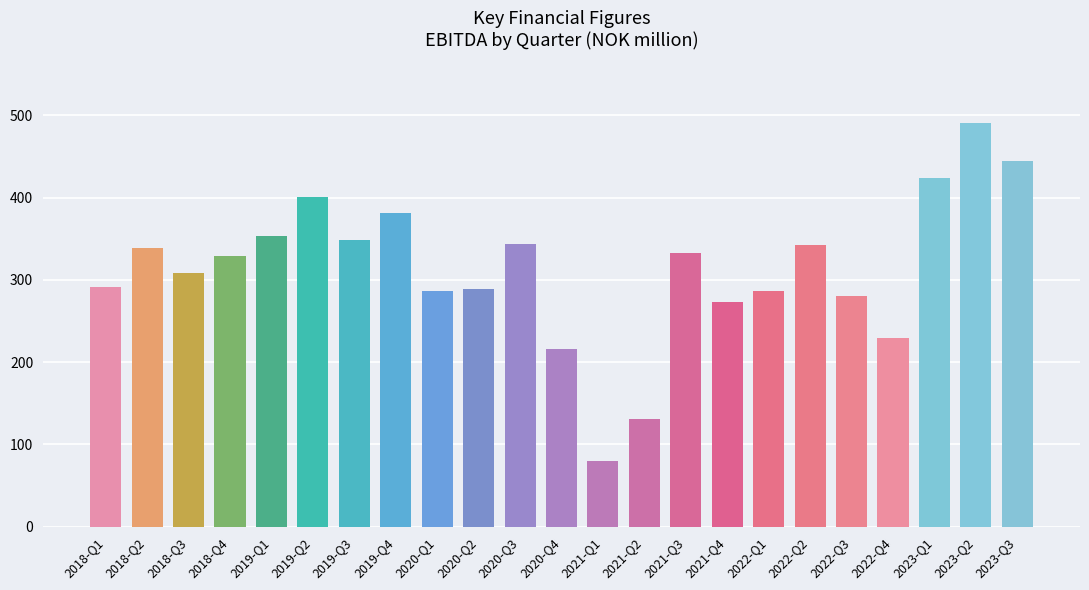

At which label does the data first exceed 329?

2018-Q2